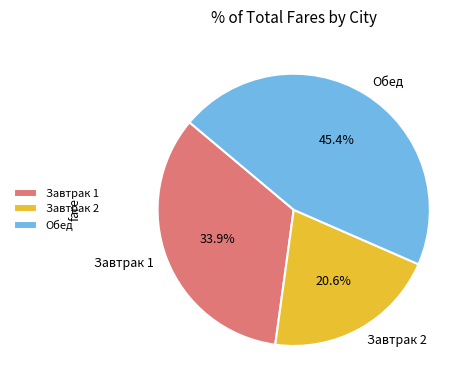

Does any single category account for the majority?

No